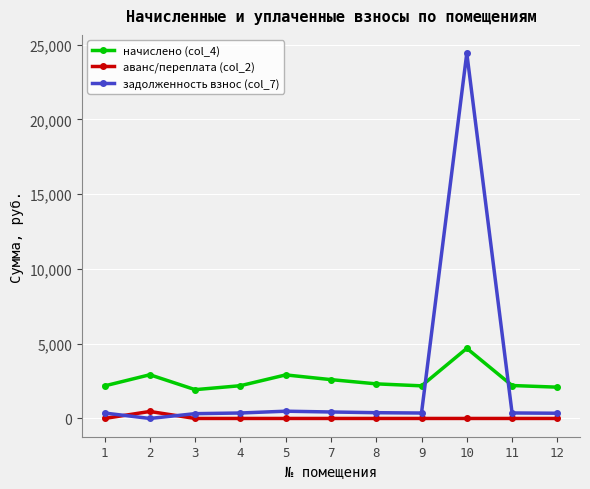

At which category is the sum across all series the highest?

10